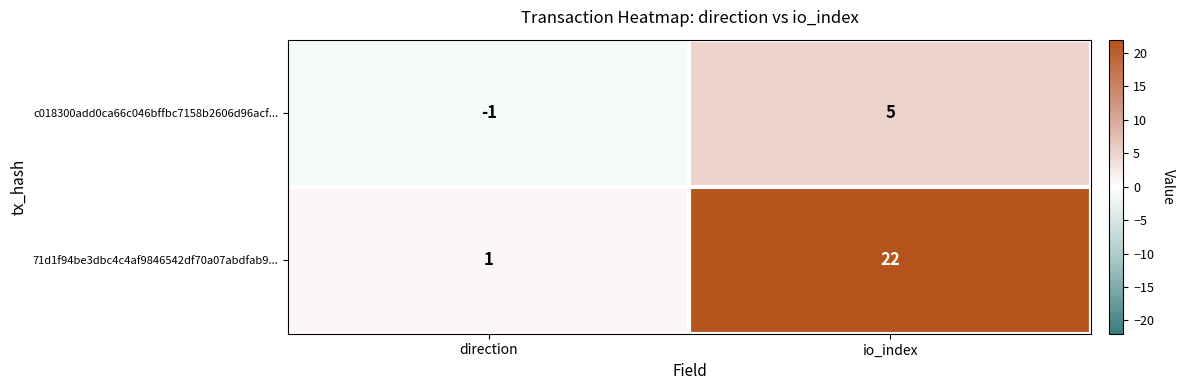

Rank the series by their maximum value, from highest to lowest.

71d1f94be3dbc4c4af9846542df70a07abdfab9..., c018300add0ca66c046bffbc7158b2606d96acf...